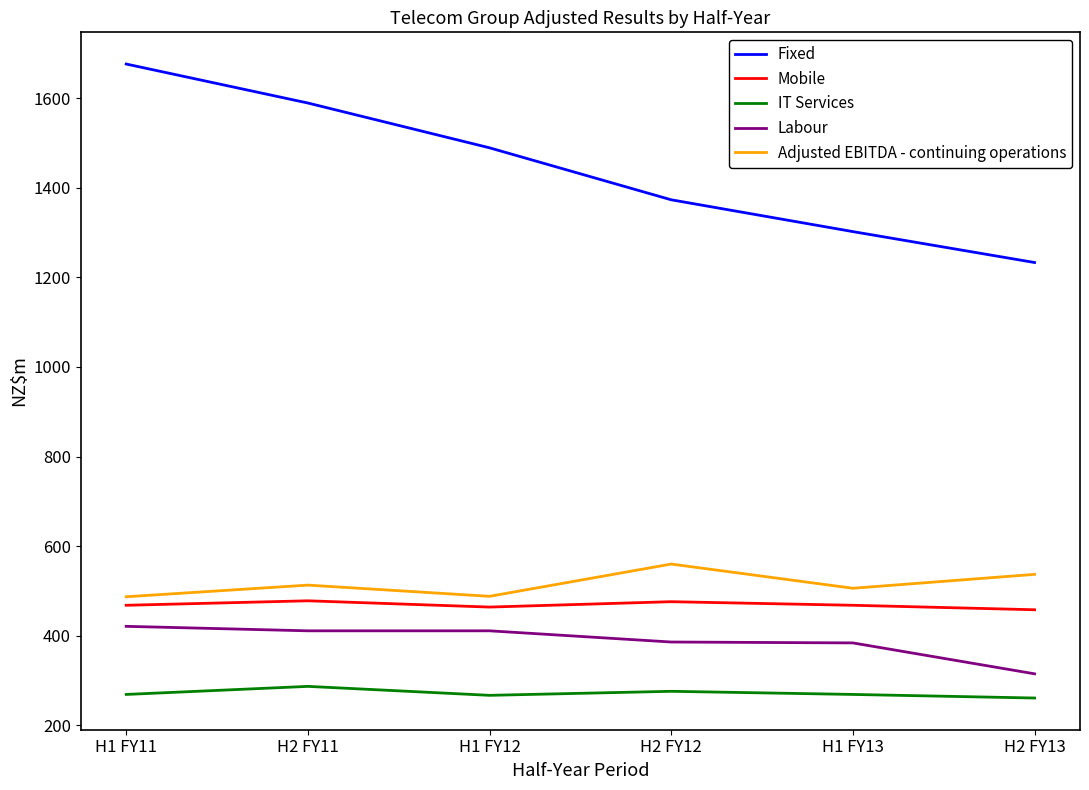

At which category does Adjusted EBITDA - continuing operations reach its first local valley?

H1 FY12